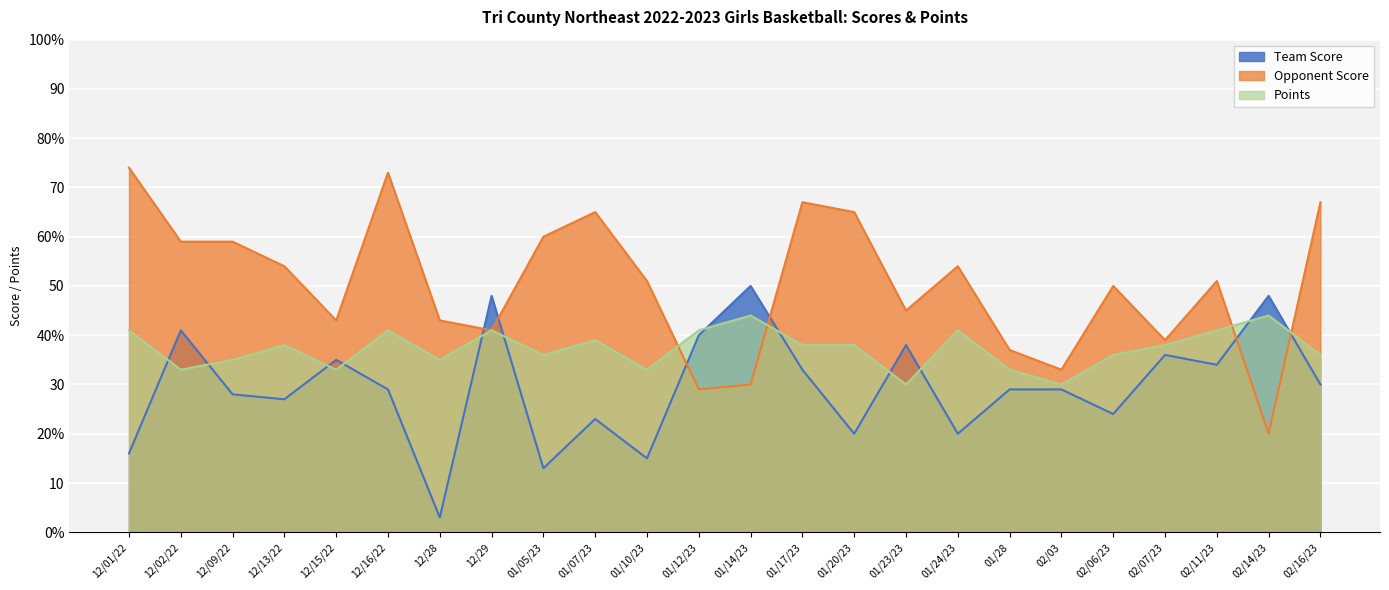

What is the difference between the maximum and minimum values in the Opponent Score series?

54